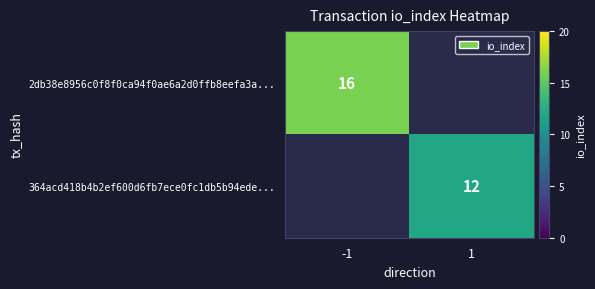

The 364acd418b4b2ef600d6fb7ece0fc1db5b94ede... series shows 3 at 1. True or false?

False